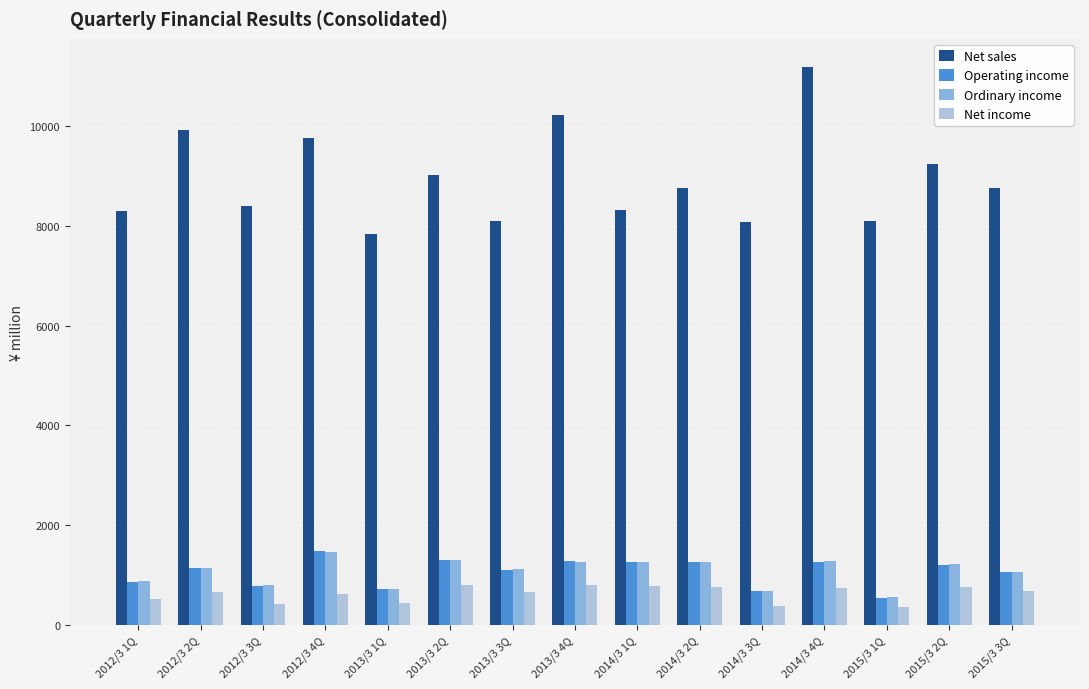

What position from the right is 2012/3 1Q?

15